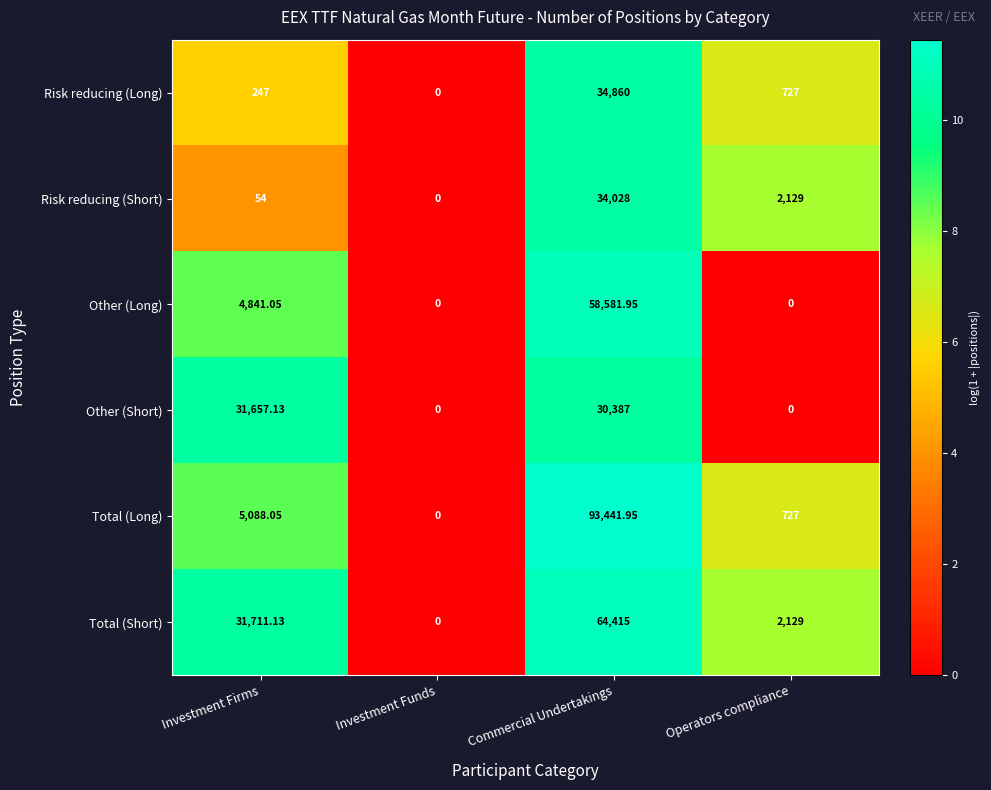

Which category has the highest value across all series?

Commercial Undertakings